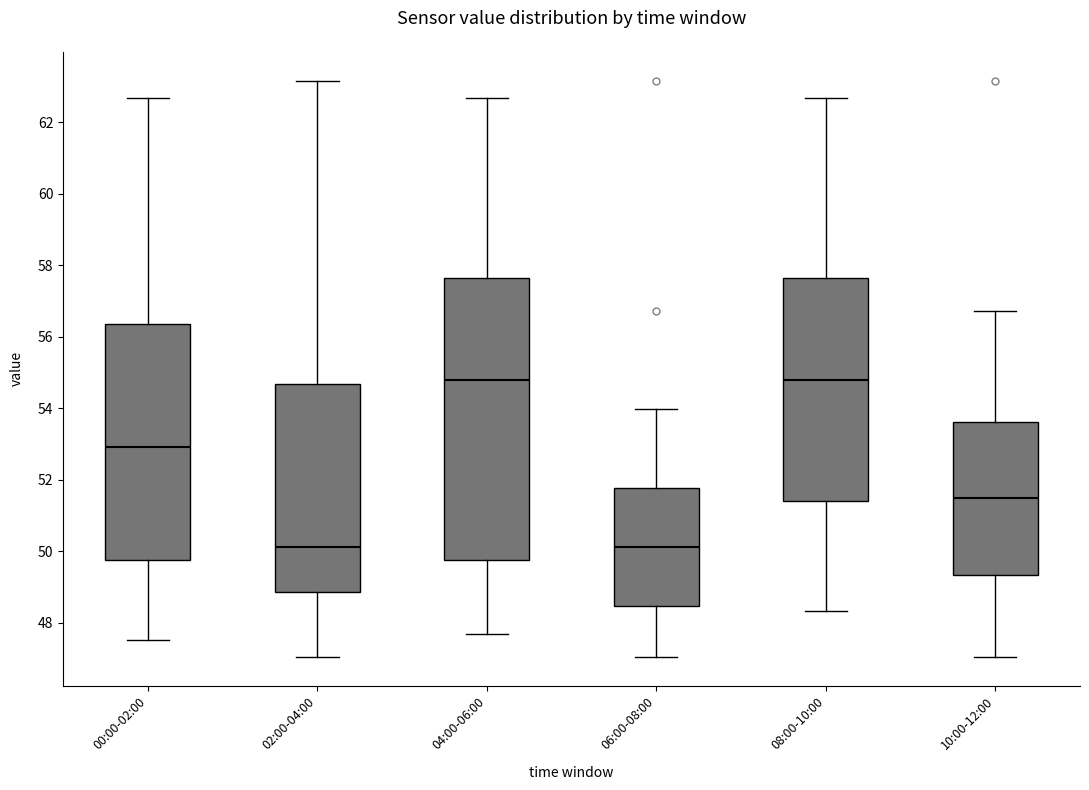

Reading left to right, read every box against the y-axis: the position of its median line, the range the box covers, and the ends of its whiskers. The values are not printed on the chart, so give them approximately, as read against the axis.

00:00-02:00: median 53.0, box 49.8 to 56.4, whiskers 47.6 to 62.6
02:00-04:00: median 50.2, box 48.8 to 54.6, whiskers 47.0 to 63.2
04:00-06:00: median 54.8, box 49.8 to 57.6, whiskers 47.8 to 62.6
06:00-08:00: median 50.2, box 48.4 to 51.8, whiskers 47.0 to 54.0
08:00-10:00: median 54.8, box 51.4 to 57.6, whiskers 48.4 to 62.6
10:00-12:00: median 51.4, box 49.4 to 53.6, whiskers 47.0 to 56.8